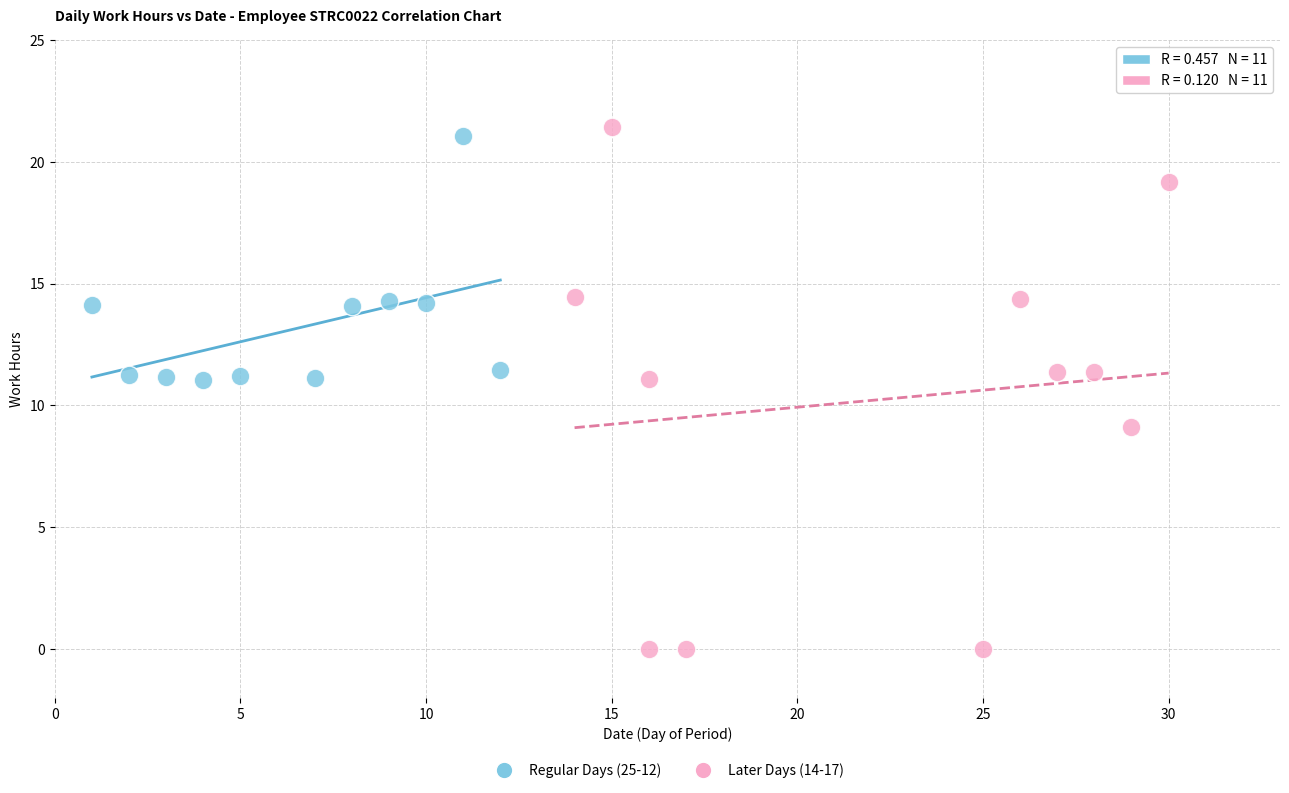

Which series reaches the maximum Y coordinate?

Later Days (14-17)